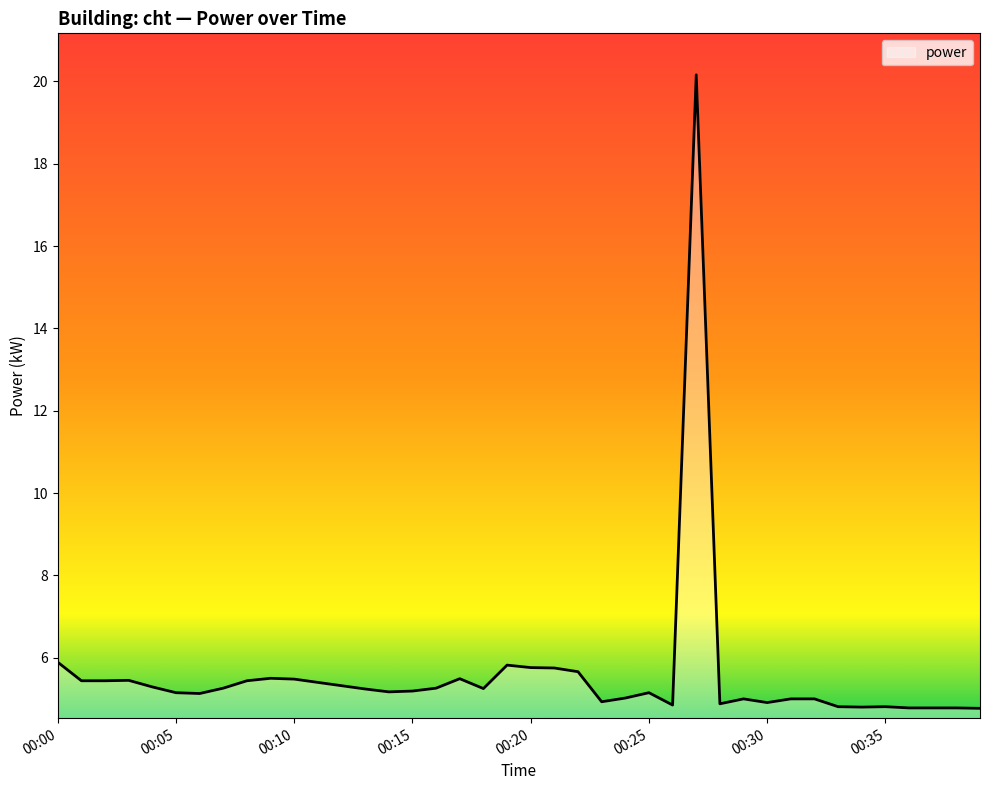

What is the difference between the maximum and minimum values?

15.4